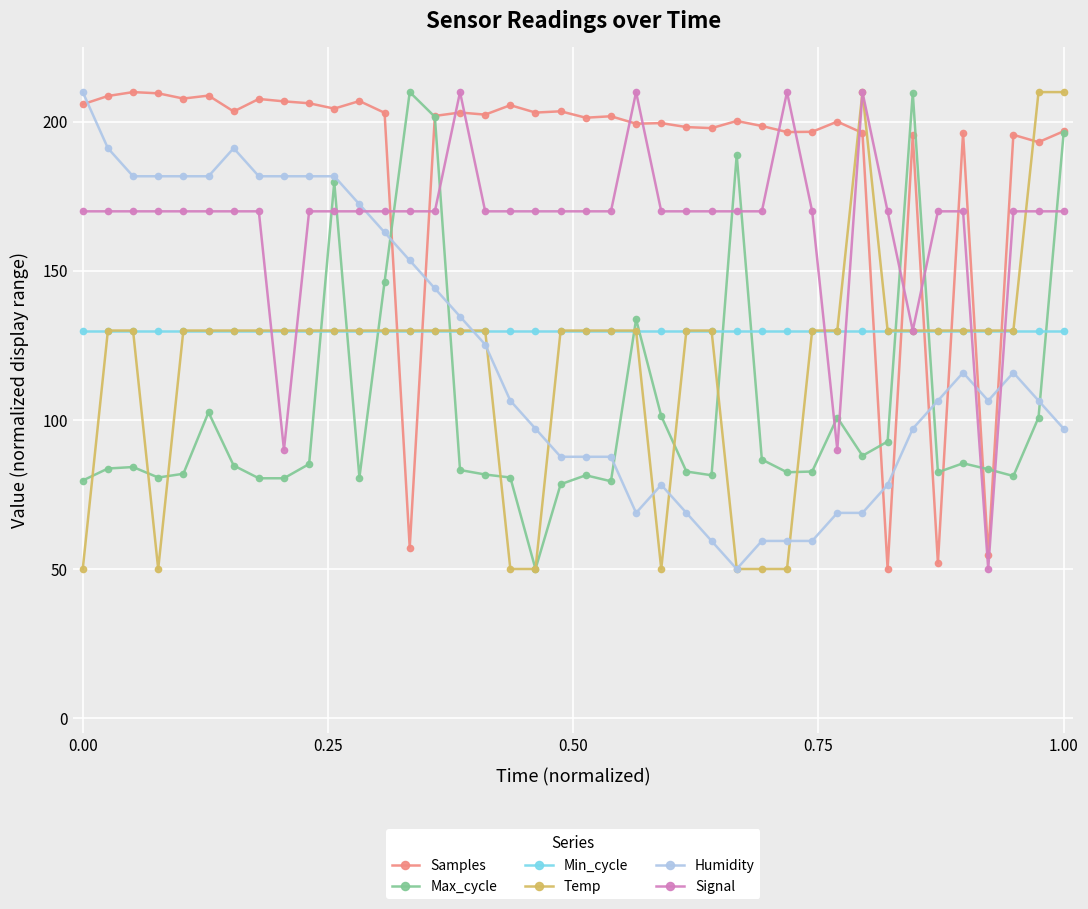

True or false: Temp and Samples cross at least once.

True